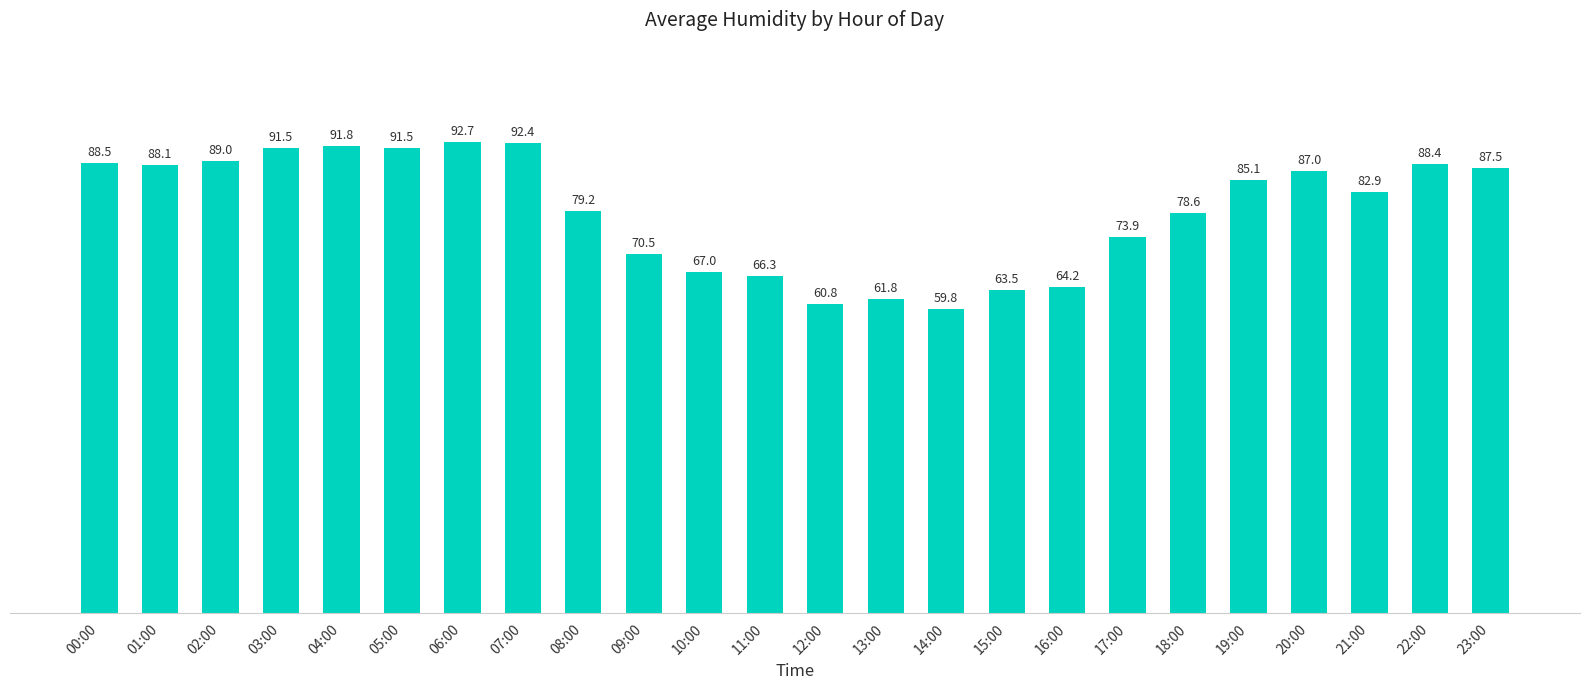

How many bars are there in total?

24